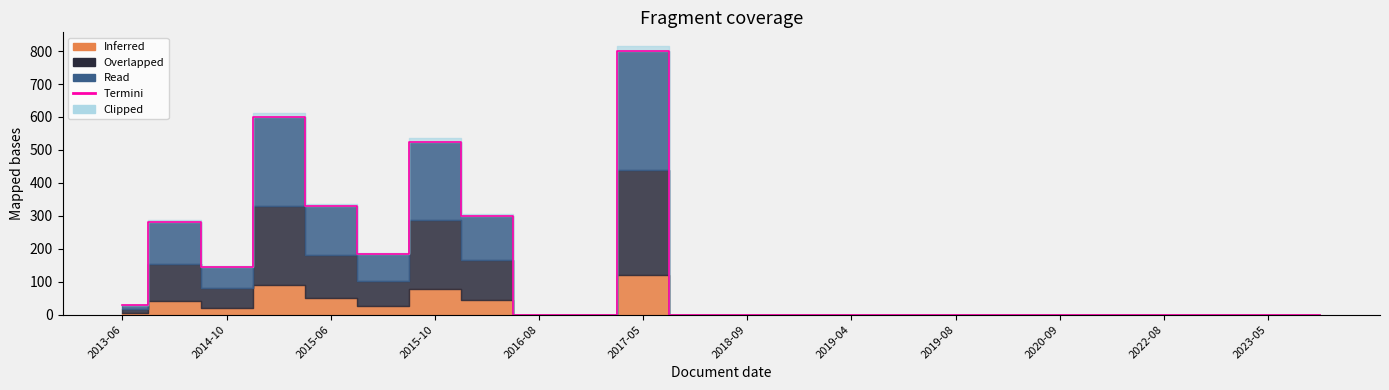

Reading left to right, extract all data points from this chart.

30.0	280.4	144.4	600.0	328.7	183.0	525.0	300.0	0.0	0.0	800.0	0.0	0.0	0.0	0.0	0.0	0.0	0.0	0.0	0.0	0.0	0.0	0.0	0.0